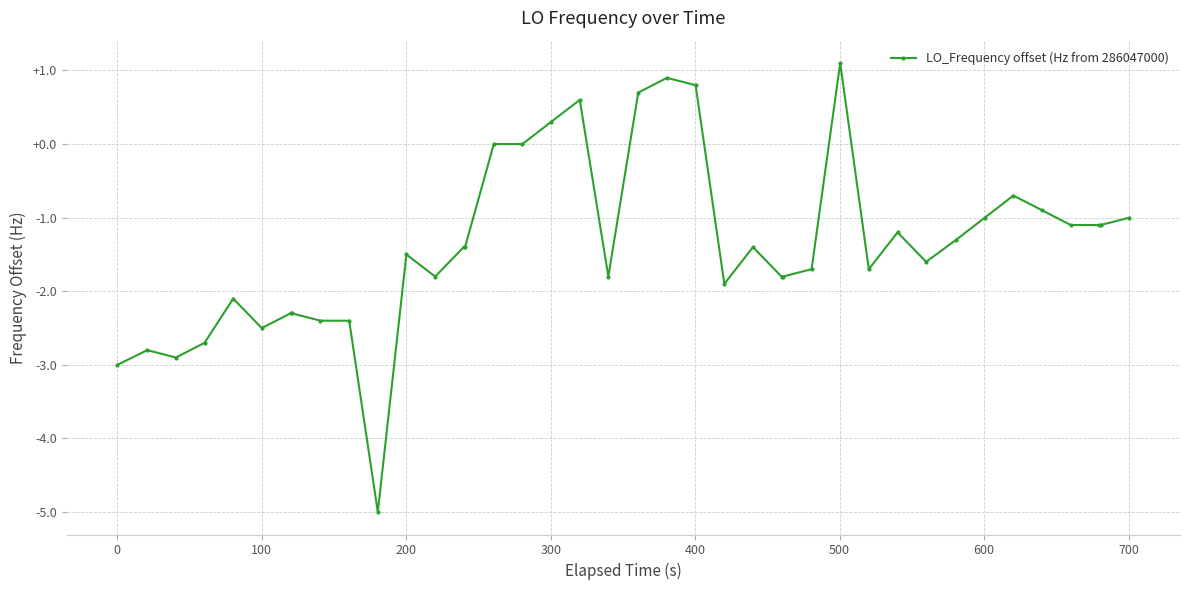

What is the sum of all values?

-55.2